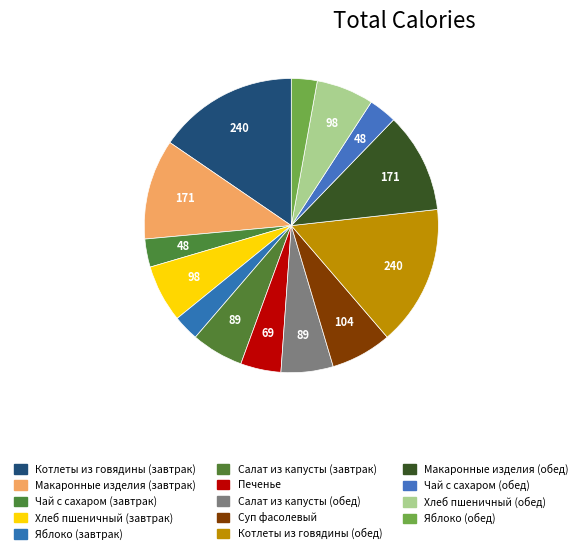

How many slices are in this pie chart?

14